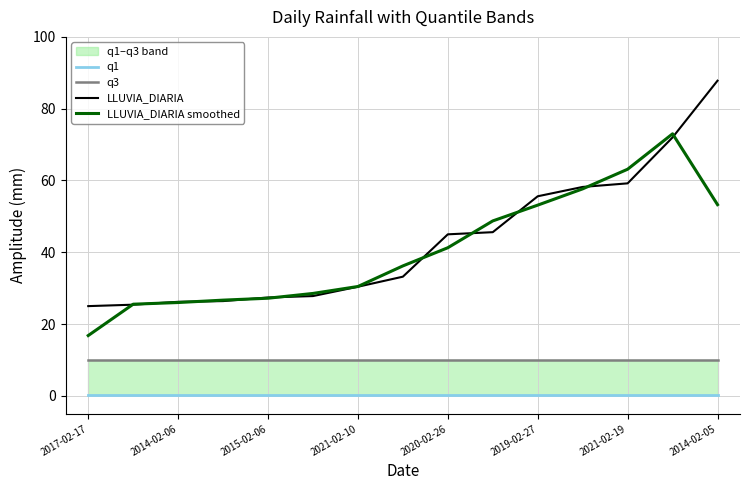

True or false: LLUVIA_DIARIA has a value of 87.8 at 2014-02-05.

True